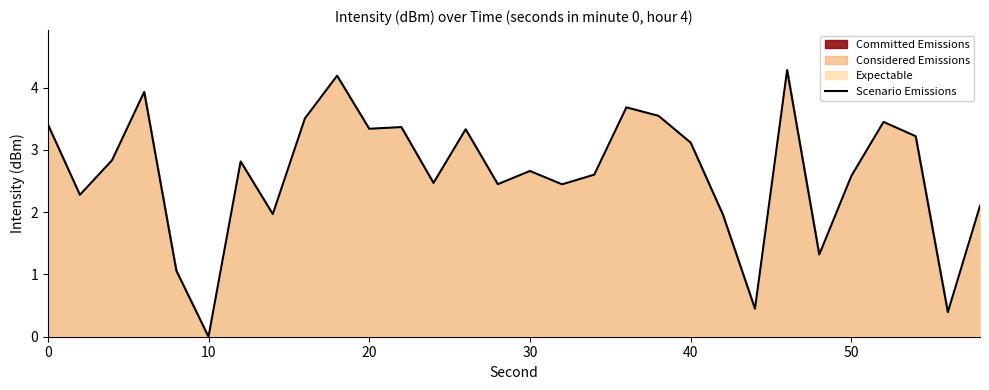

What is the difference between the maximum and minimum values?

4.3